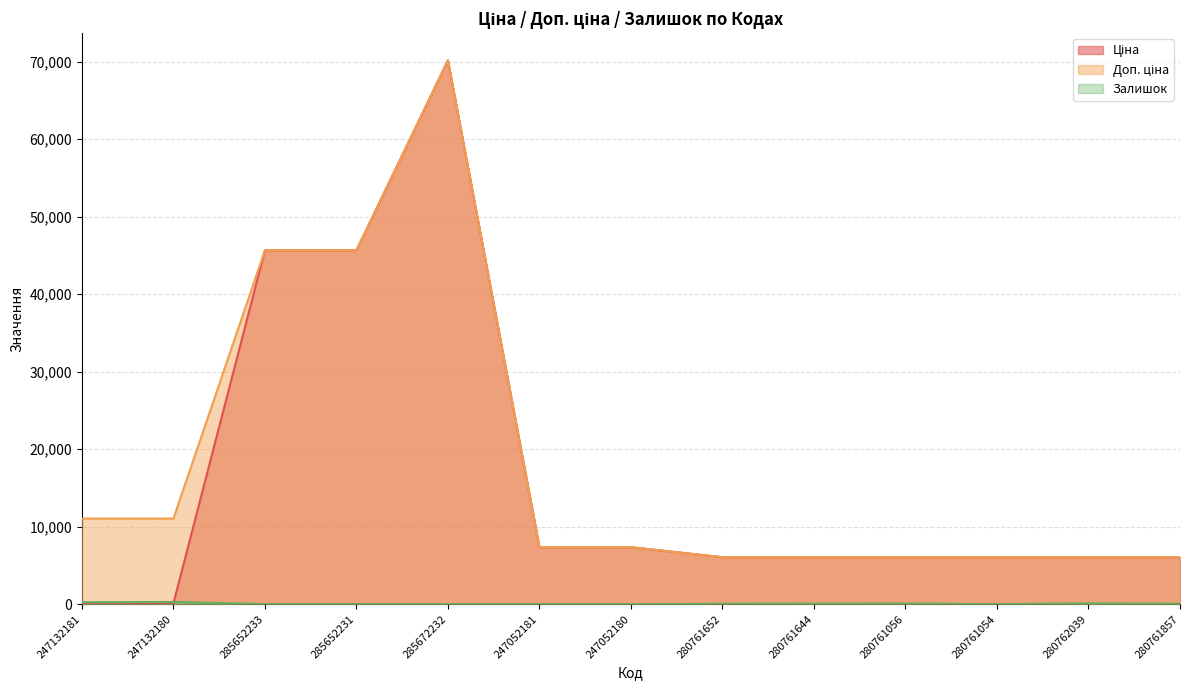

True or false: Ціна has a value of 8521.6 at 280762039.

False